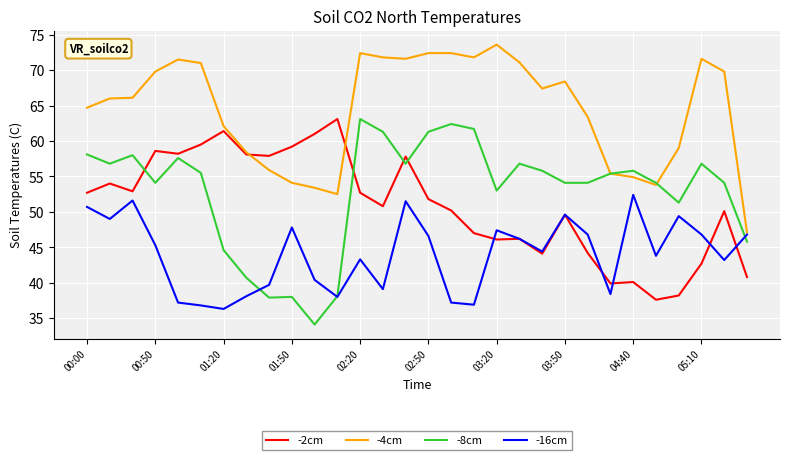

What is the difference between the maximum and minimum values in the -2cm series?

25.5